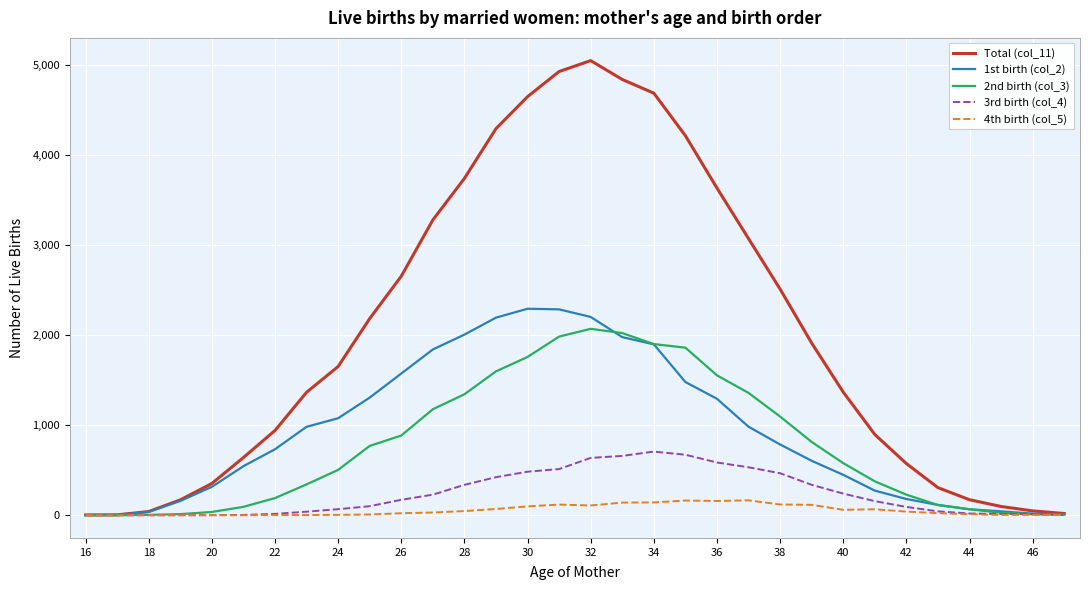

List the series in order of their peak value, lowest first.

4th birth (col_5), 3rd birth (col_4), 2nd birth (col_3), 1st birth (col_2), Total (col_11)